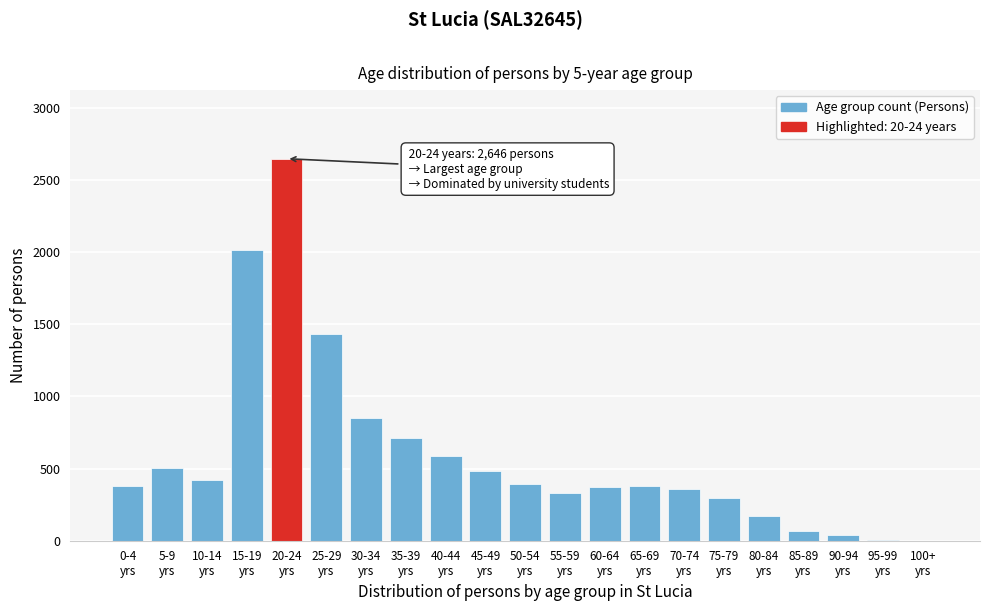

What is the sum of all values?

12444